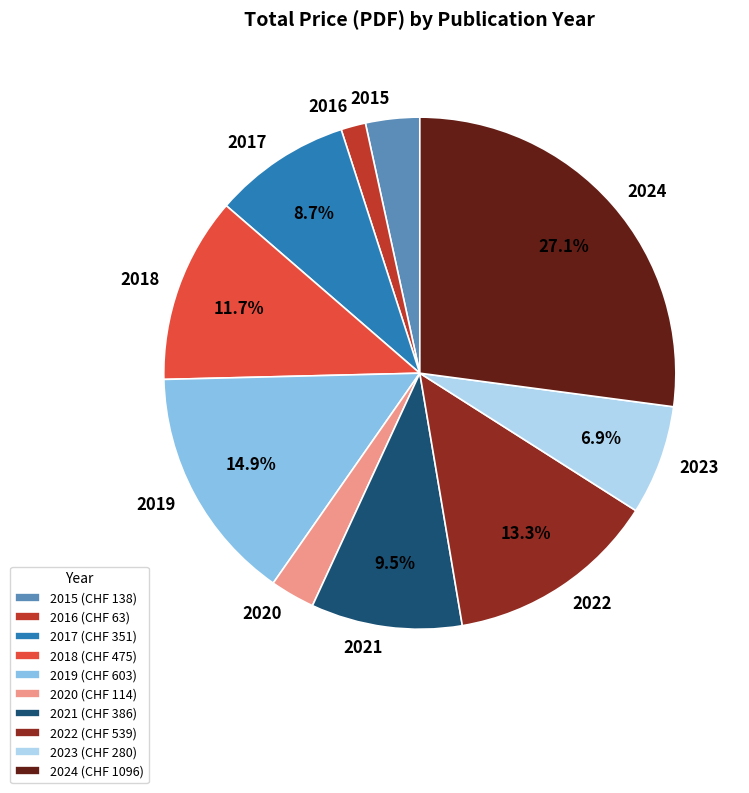

The 2017 slice represents 1% of the pie. True or false?

False